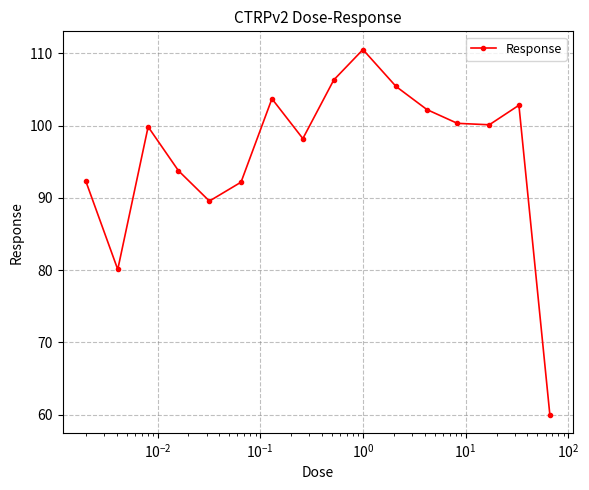

What is the difference between the maximum and minimum values?

50.5